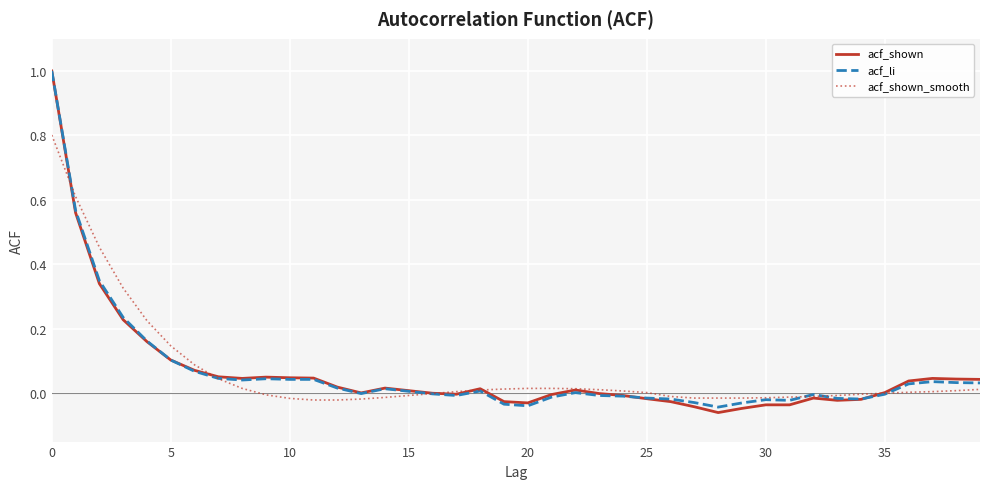

What is the label of the 30th point from the right?

10